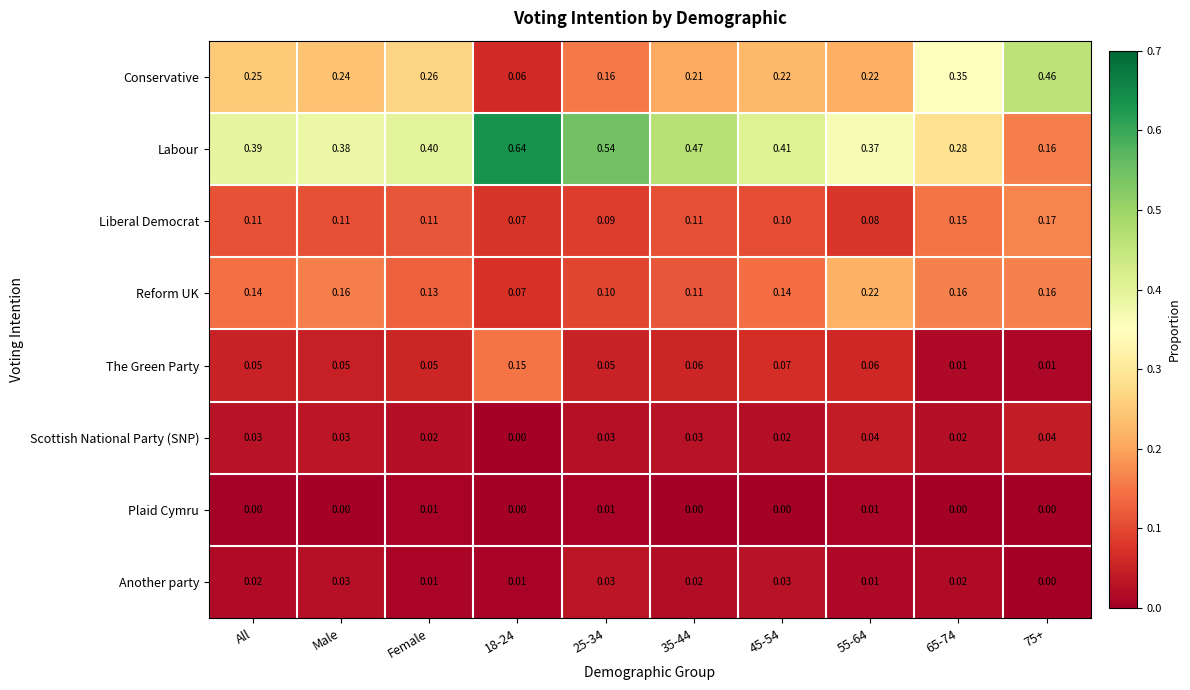

Rank the series by their maximum value, from highest to lowest.

Labour, Conservative, Reform UK, Liberal Democrat, The Green Party, Scottish National Party (SNP), Another party, Plaid Cymru